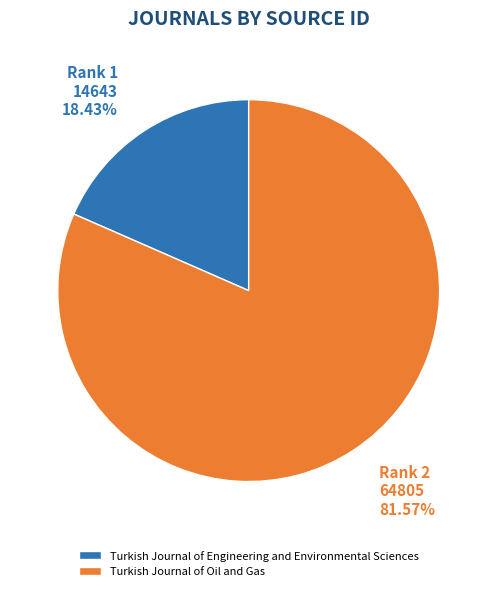

The Turkish Journal of Engineering and Environmental Sciences slice represents 32% of the pie. True or false?

False